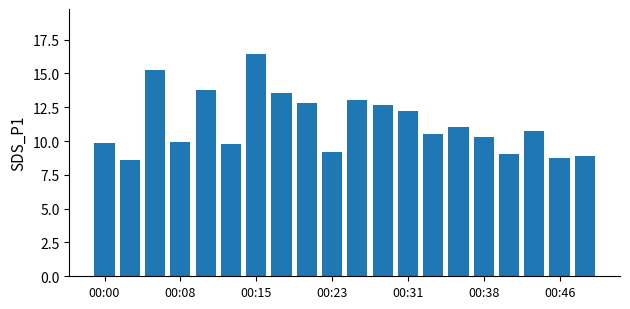

What is the value of the 12th bar from the left?

12.7